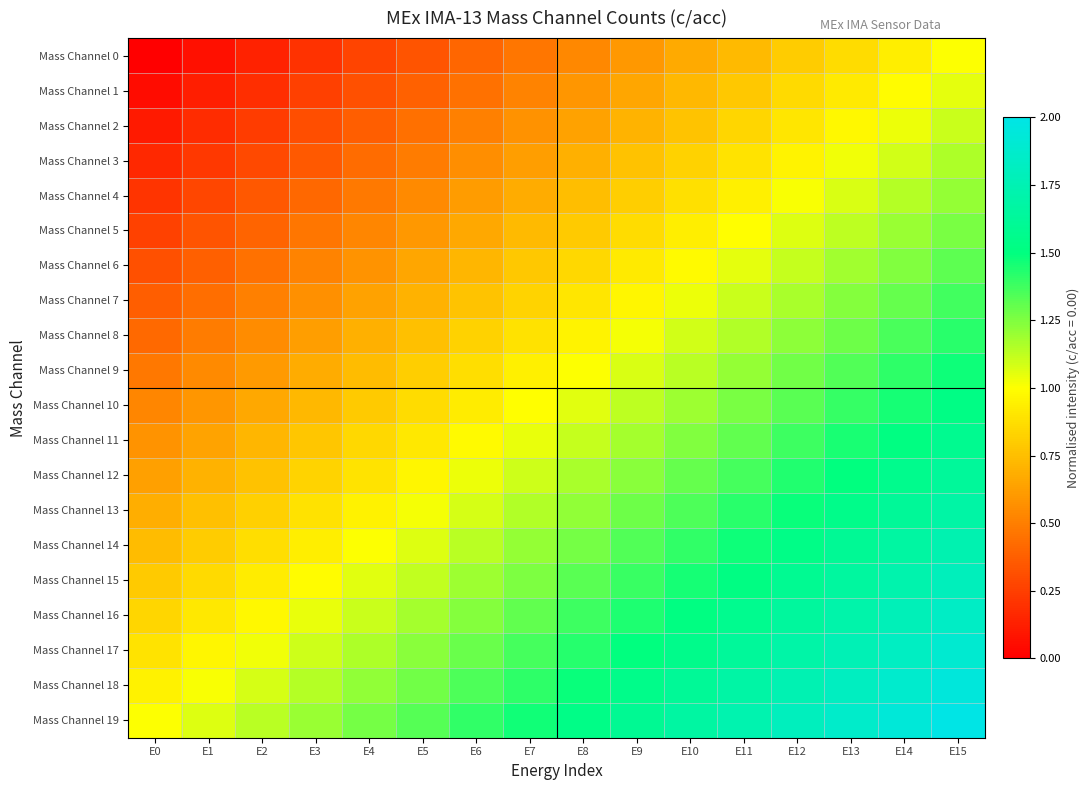

How many categories are shown in the chart?

16